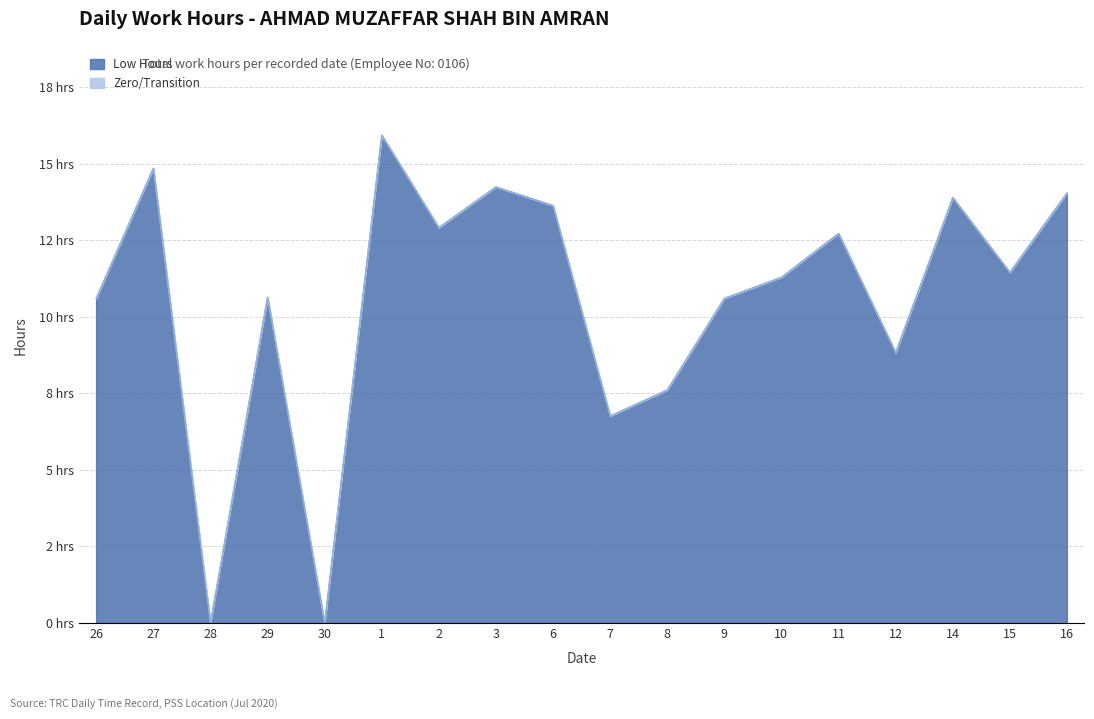

The value at 30 is 8.1. True or false?

False